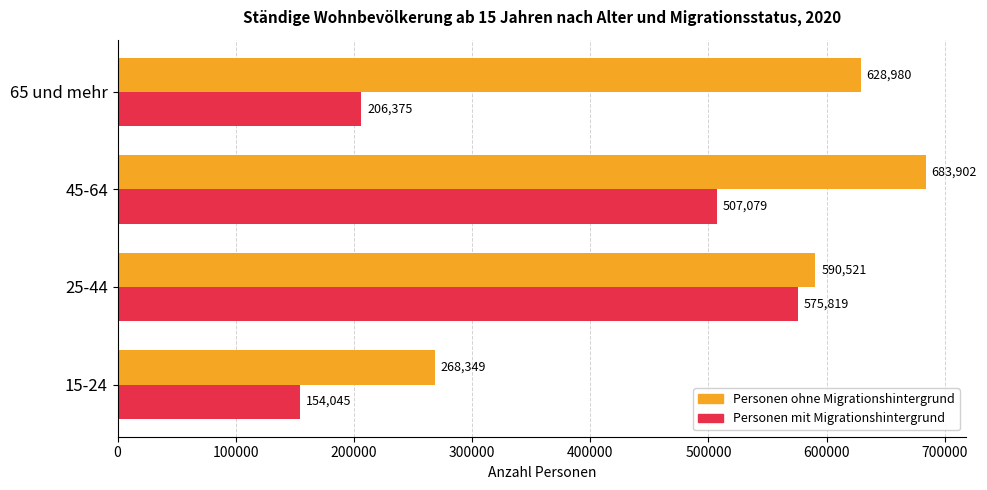

What is the approximate value of Personen ohne Migrationshintergrund at 25-44?

590520.9